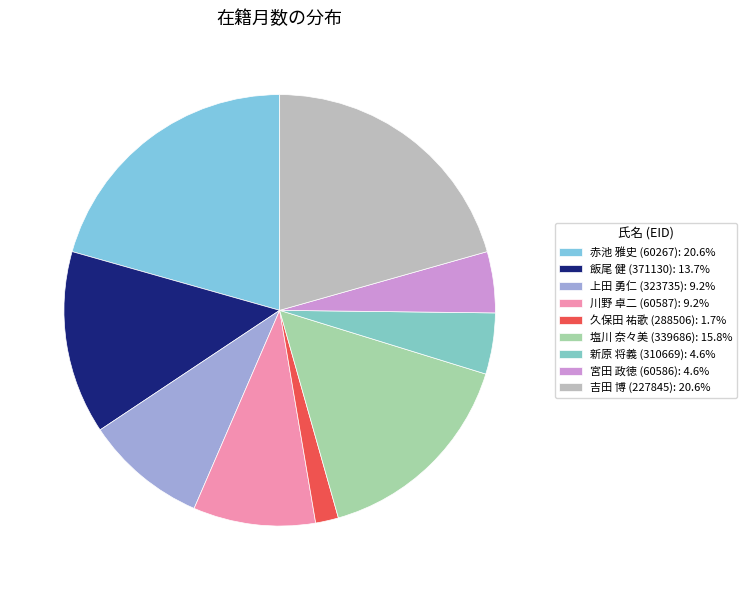

How many segments does this pie chart have?

9